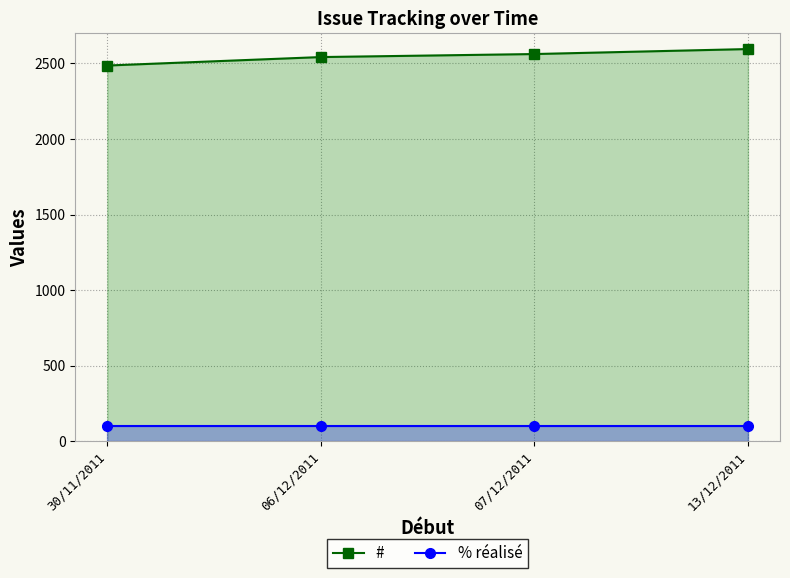

True or false: # has more than 0 interior local peaks.

False